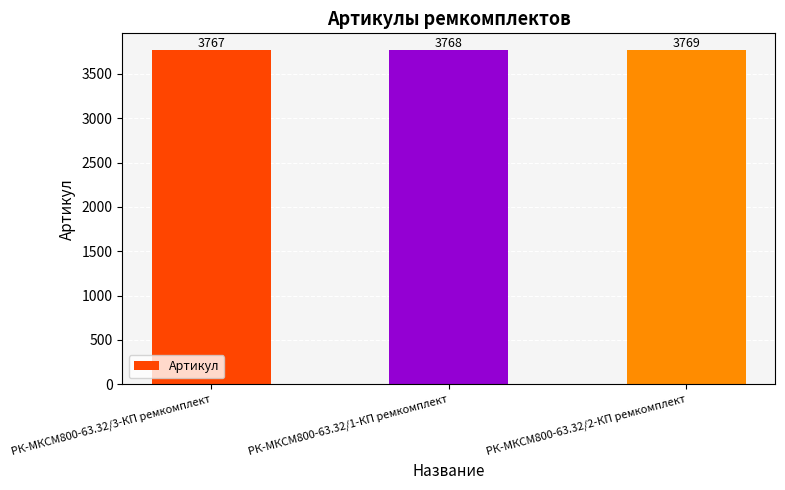

Count the values in the range 3767 to 3769.

3